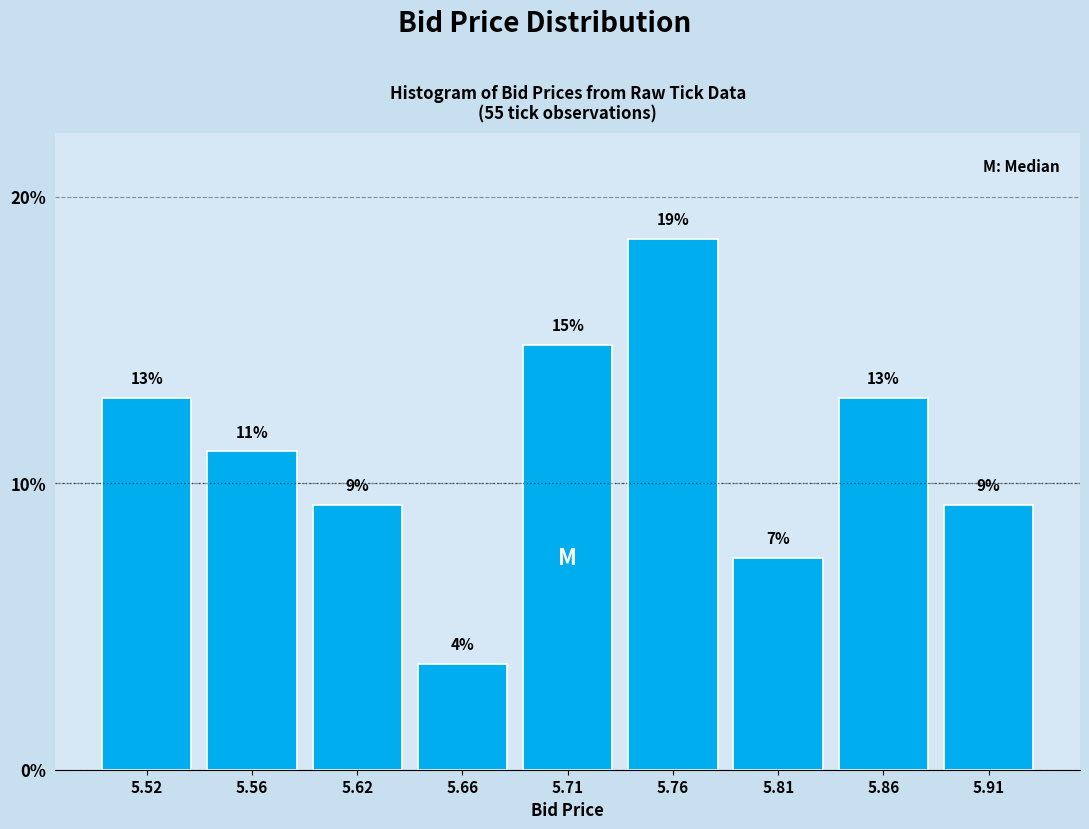

Are the bars horizontal?

No